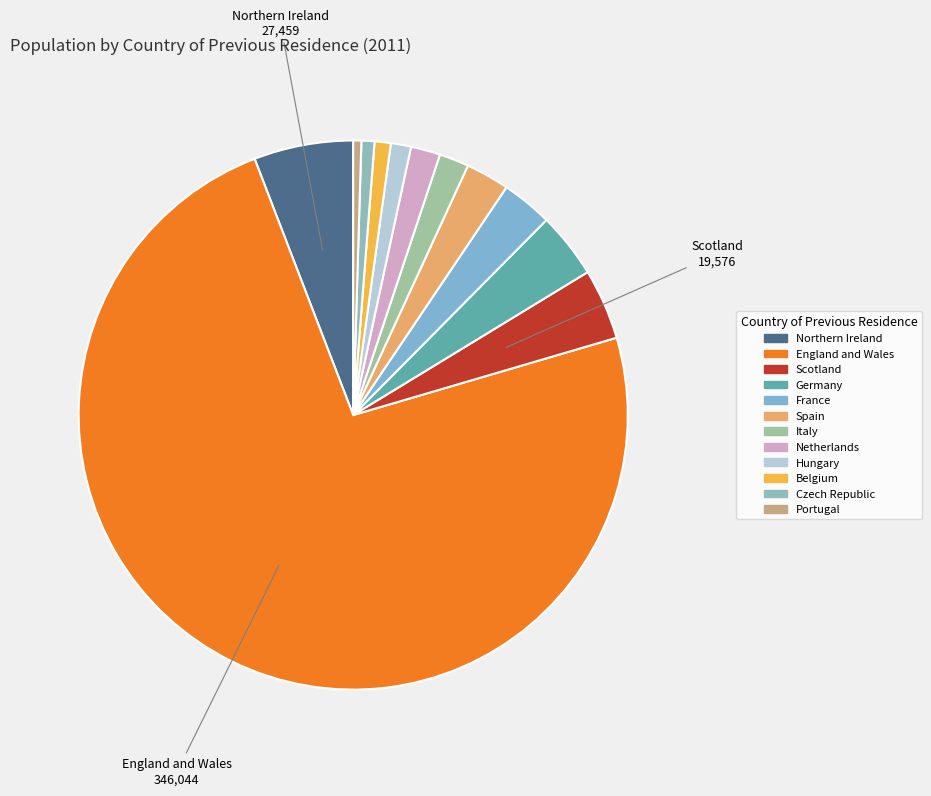

Between Czech Republic and Netherlands, which is larger?

Netherlands